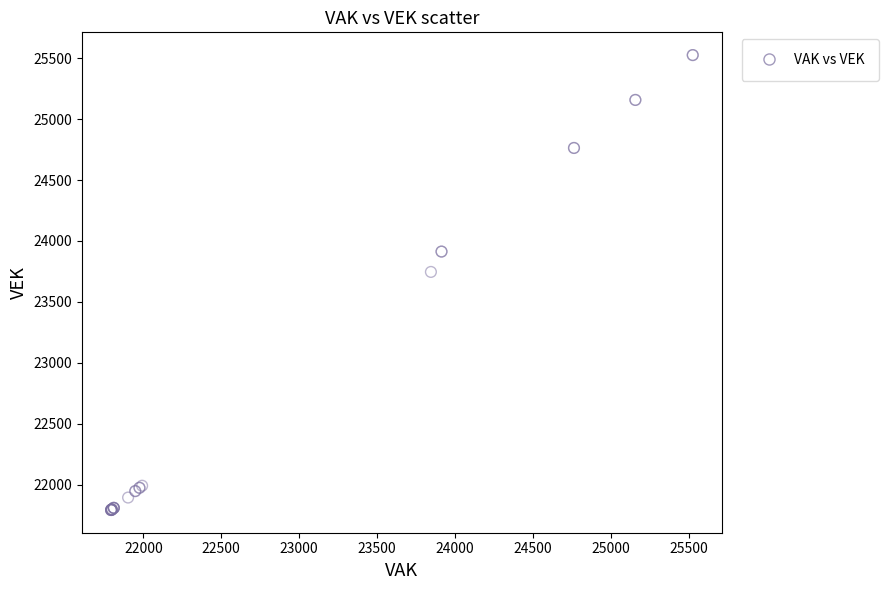

What Y value in the scatter plot is closest to 23659?

23746